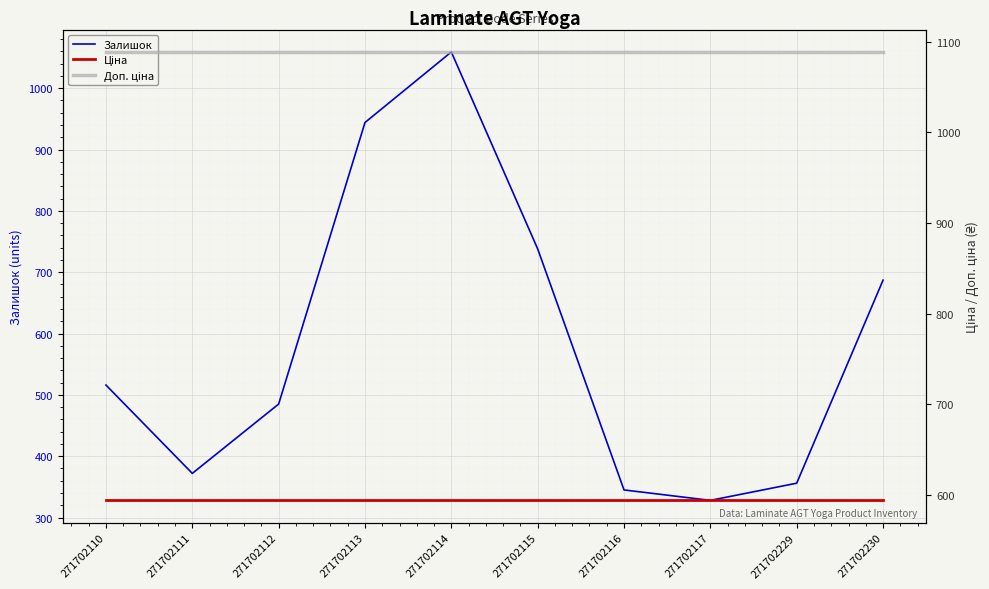

Is it true that Ціна equals 943.9 at 271702115?

False